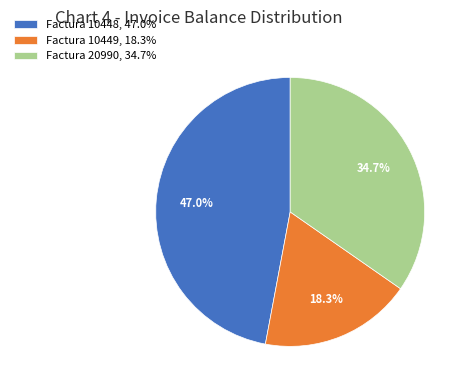

What portion of the pie excludes Factura 20990, 34.7%?

65.3%